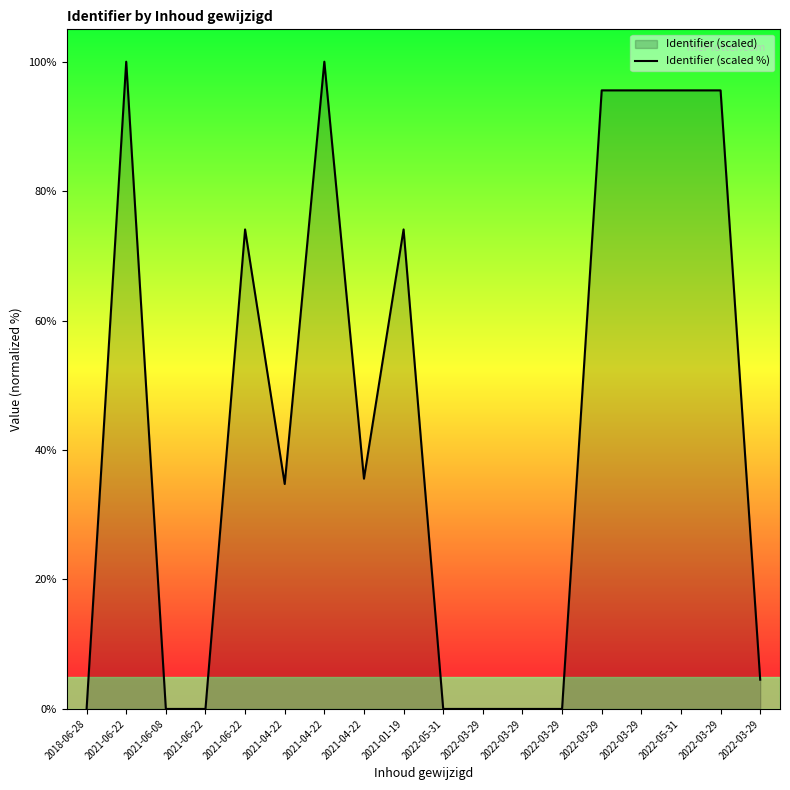

Reading right to left, extract all data points from this chart.

4.5	95.6	95.6	95.6	95.6	0.0	0.0	0.0	0.0	74.1	35.6	100.0	34.8	74.1	0.0	0.0	100.0	0.0